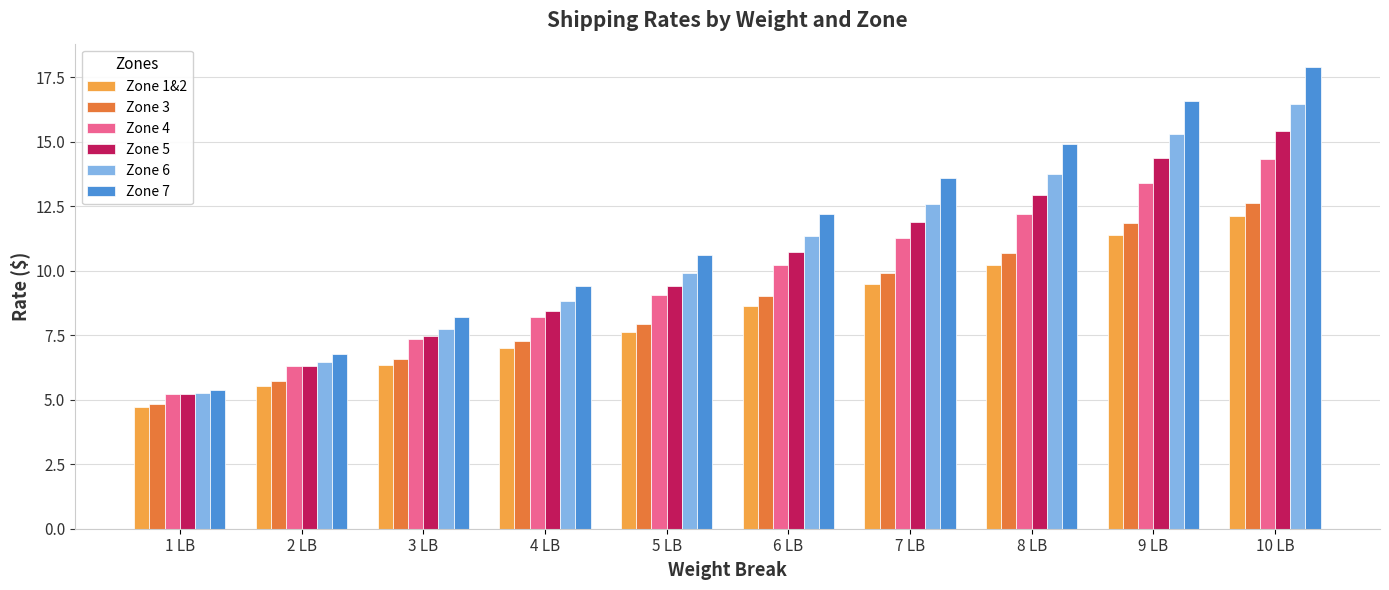

Rank the categories by Zone 1&2 value from lowest to highest.

1 LB, 2 LB, 3 LB, 4 LB, 5 LB, 6 LB, 7 LB, 8 LB, 9 LB, 10 LB